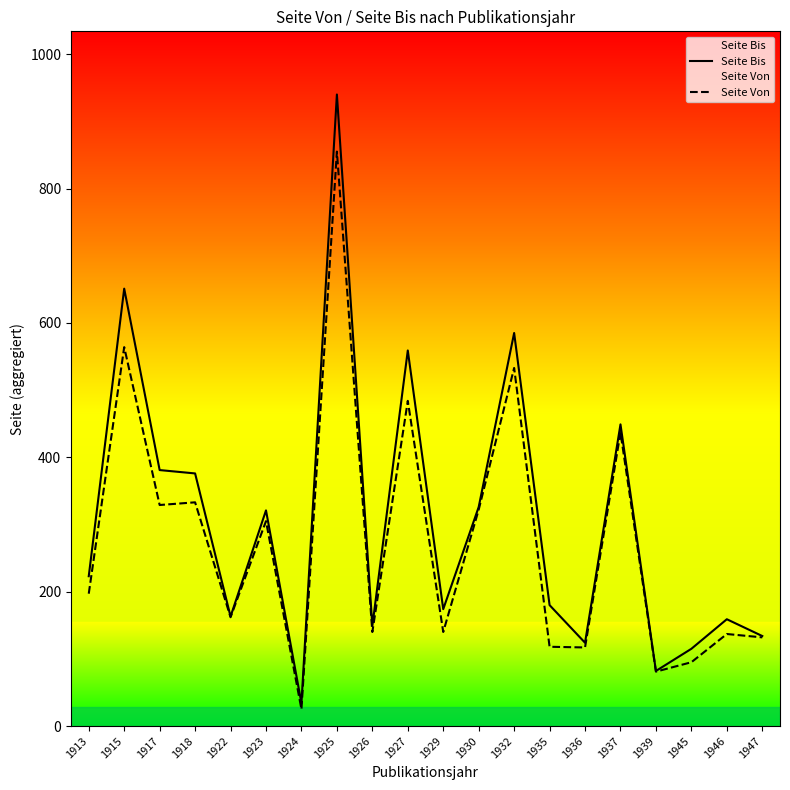

What are all the series names shown in the legend?

Seite Bis, Seite Von